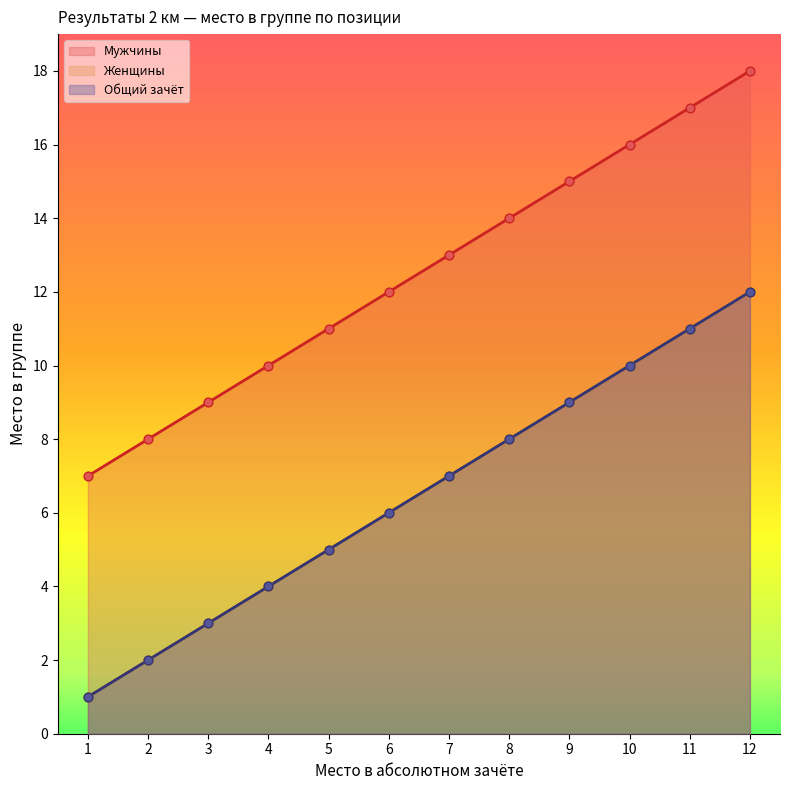

At which category is the sum across all series the highest?

12